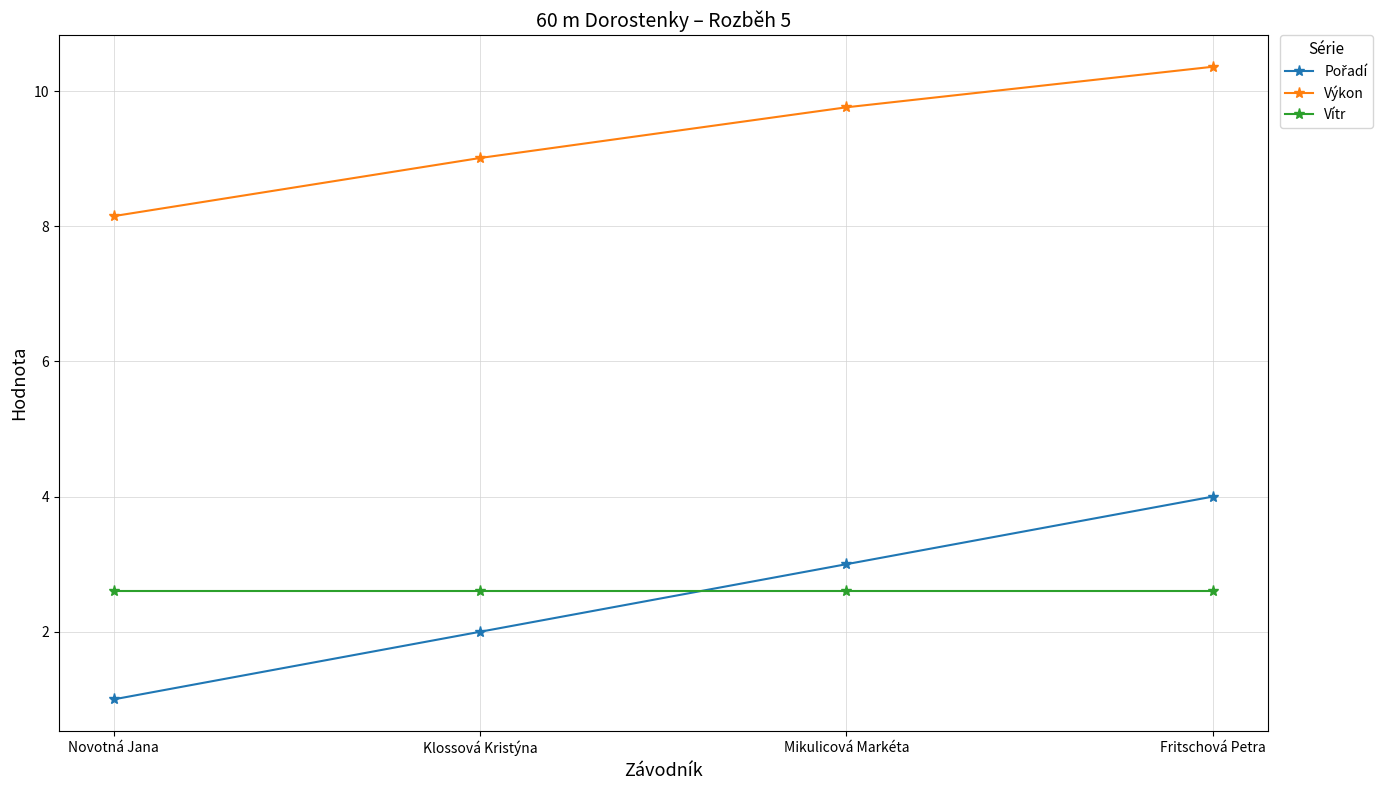

Which category has the lowest value in the Výkon series?

Novotná Jana